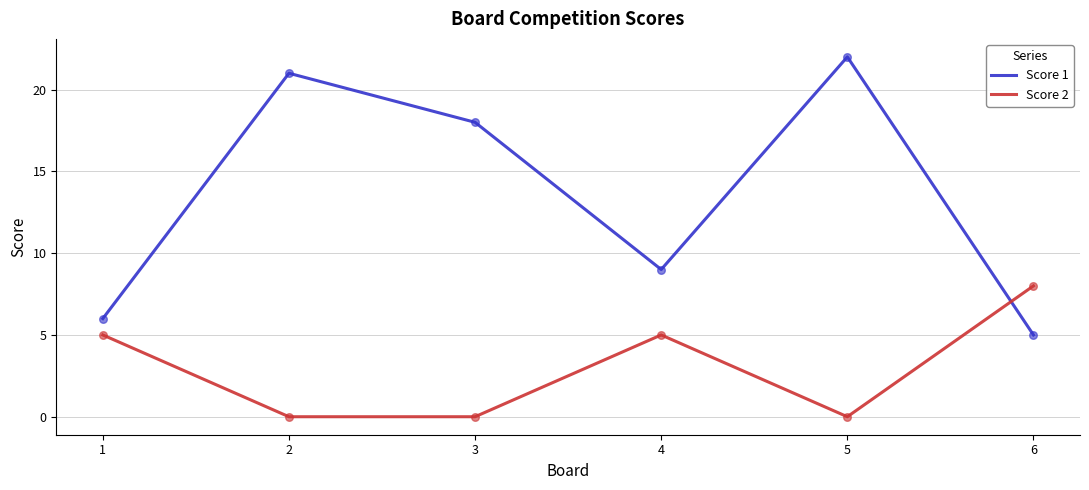

Which series changed the most between 5 and 6?

Score 1